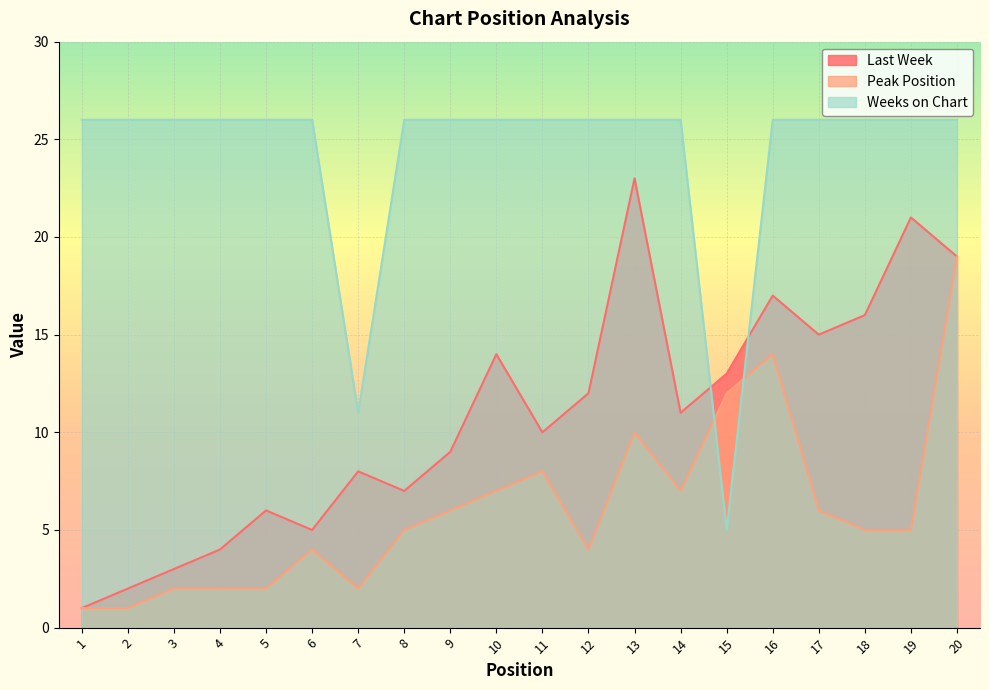

True or false: Weeks on Chart has a value of 9 at 12.

False